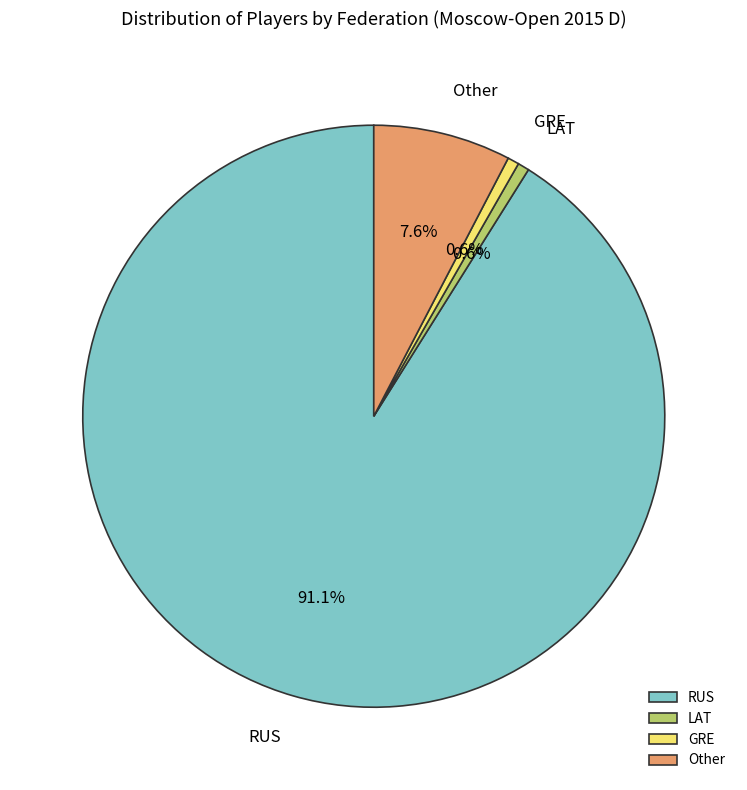

Is it true that GRE is 11% of the pie?

False